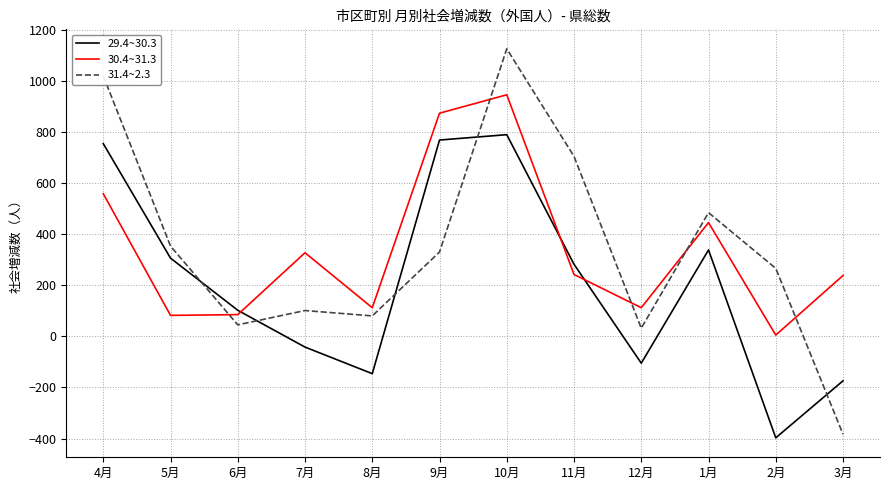

Is it true that 29.4~30.3 equals 282 at 11月?

True